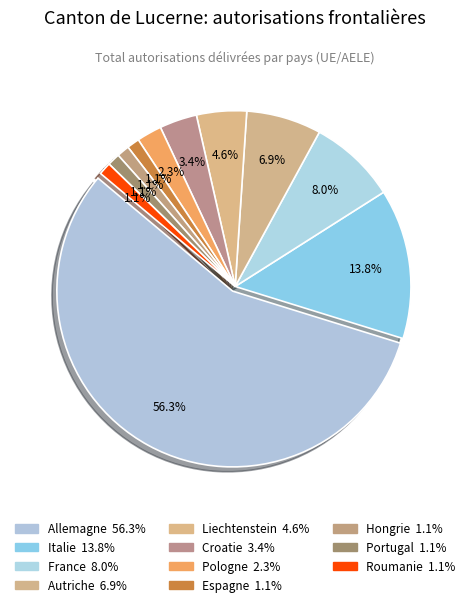

Which category has the smallest portion of the pie?

Espagne